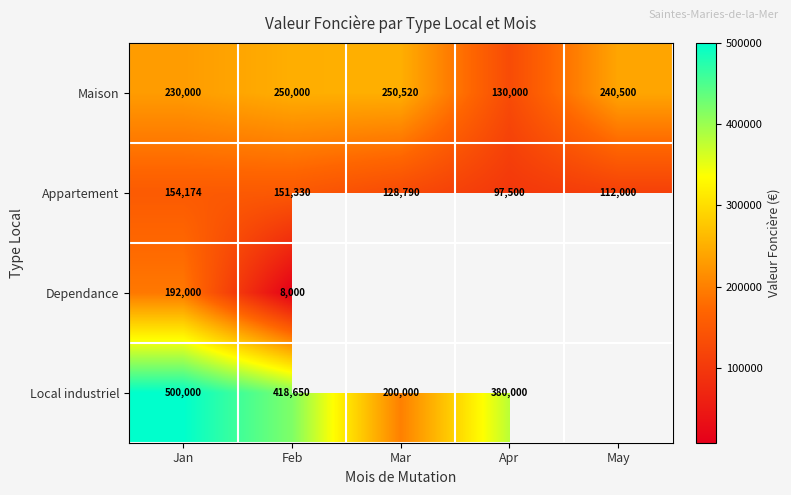

Is the value of Maison at May greater than the value of Appartement at Feb?

Yes